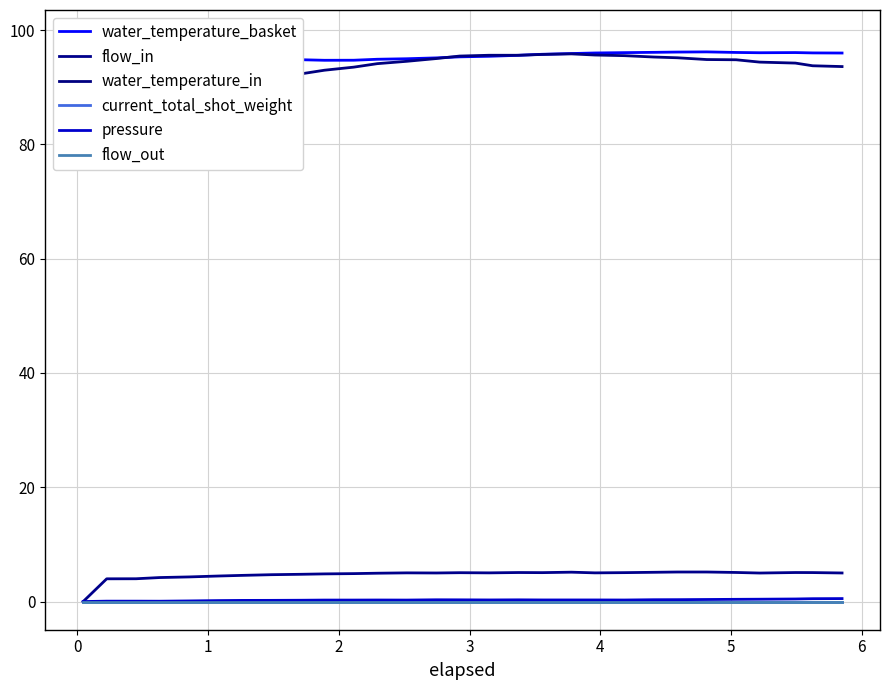

Does the chart have visible grid lines?

Yes